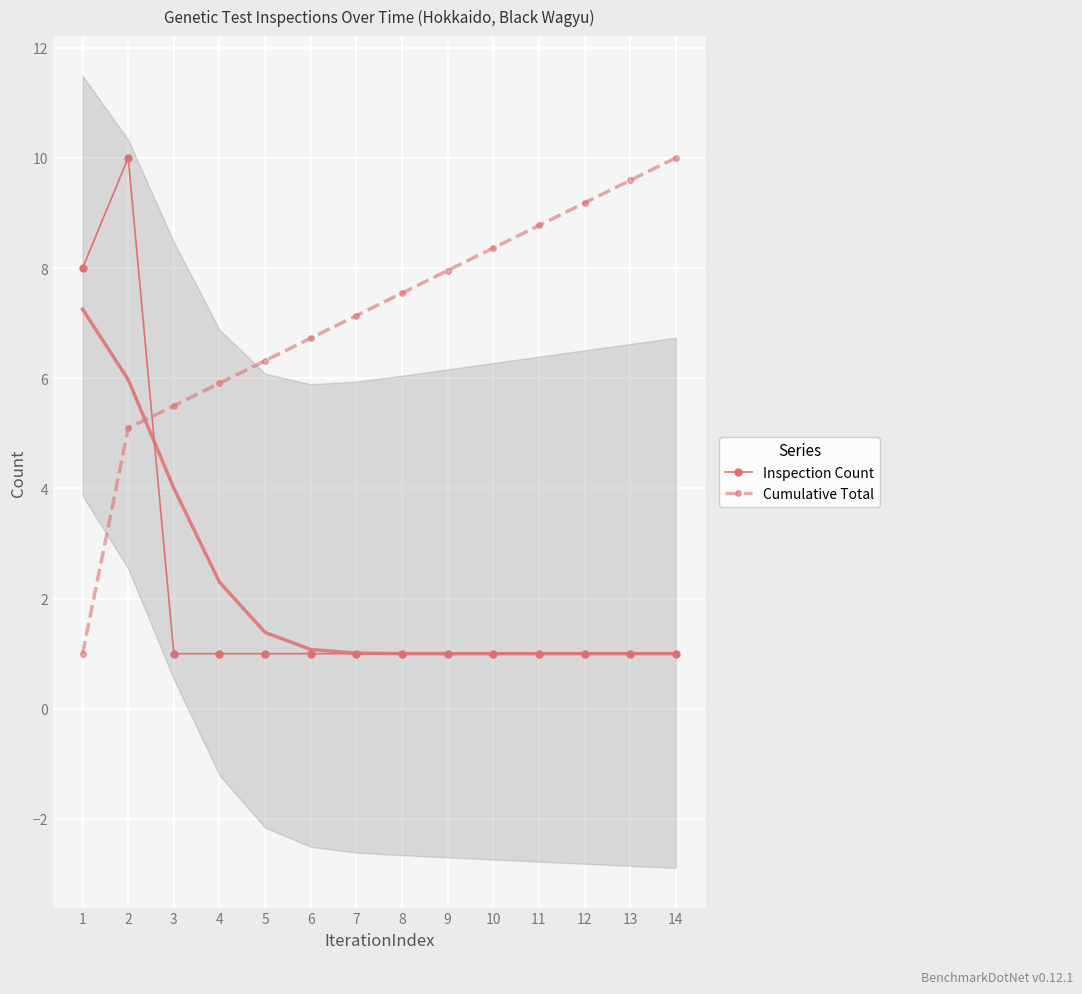

Rank the series by their maximum value, from highest to lowest.

Inspection Count, Cumulative Total